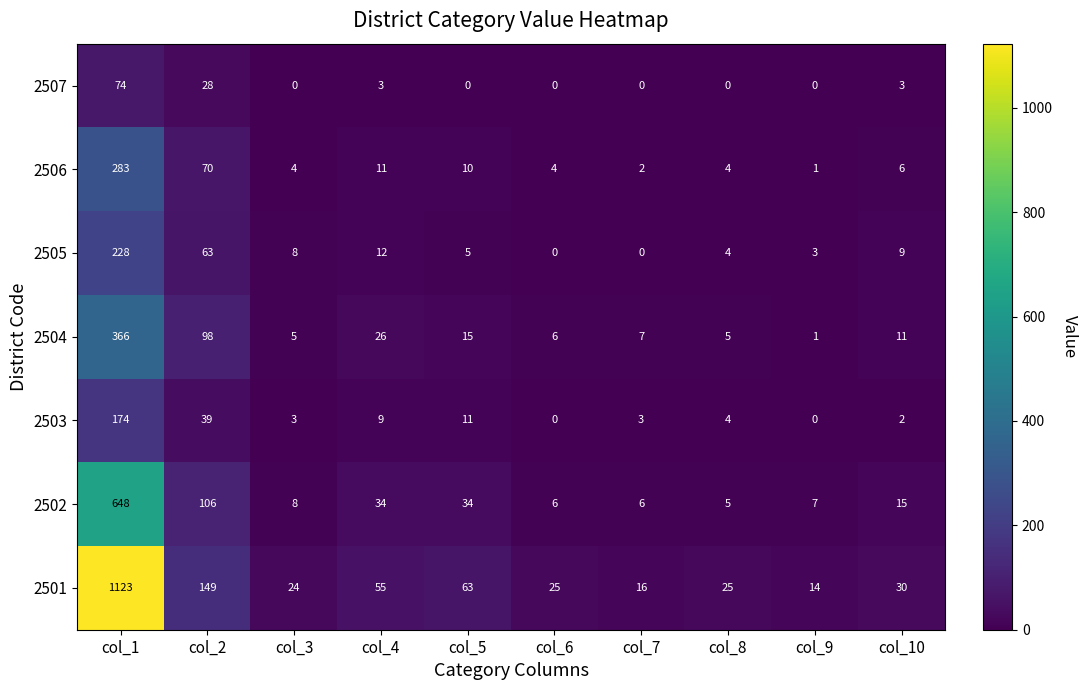

What is the difference between the maximum and minimum values in the 2504 series?

365